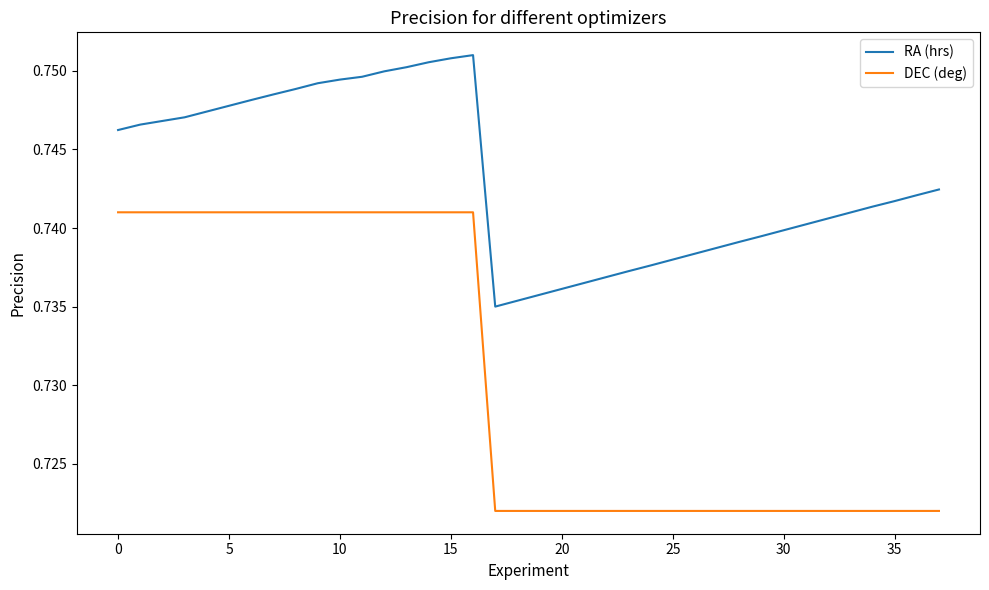

True or false: DEC (deg) and RA (hrs) cross at least once.

False